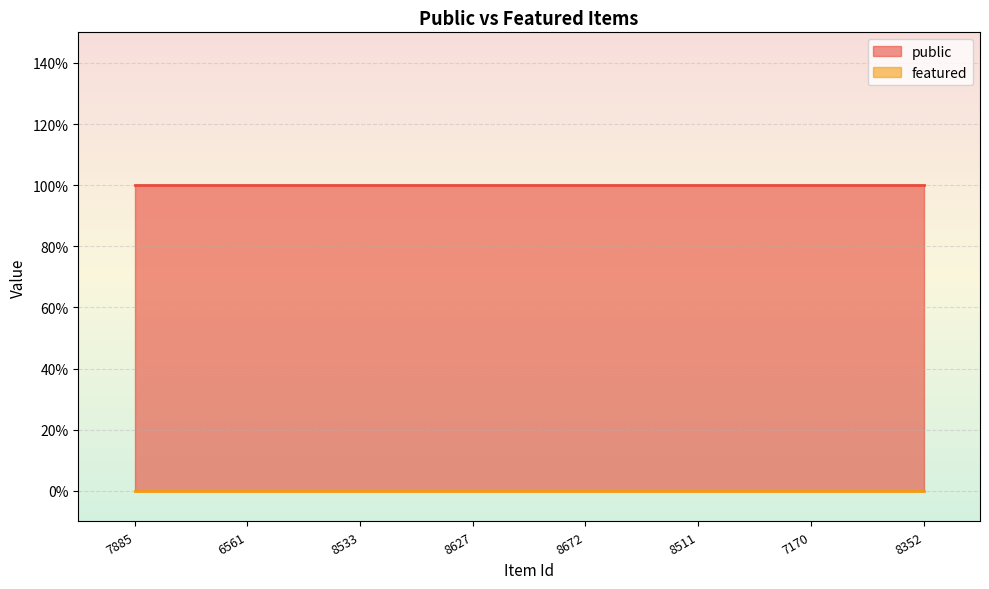

What is the total value across all series at 6561?

1